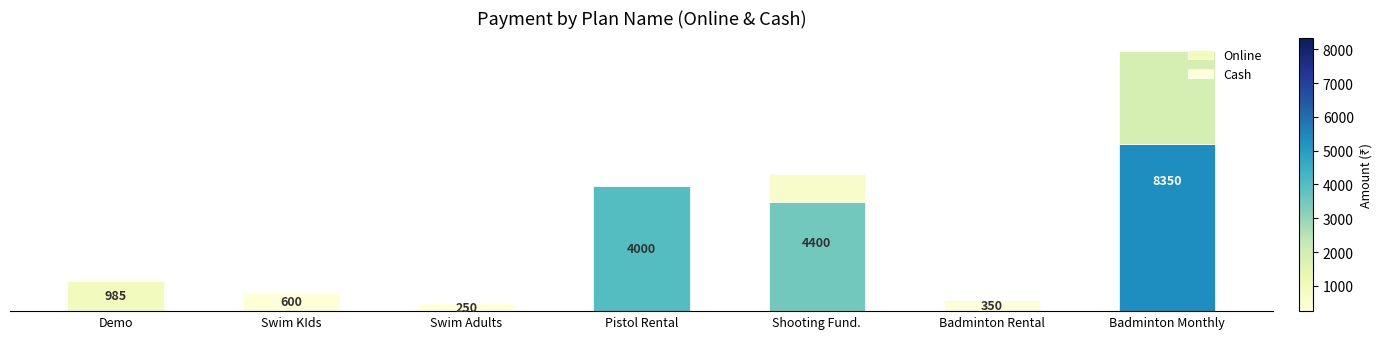

Are the bars grouped side by side (vs. stacked)?

No